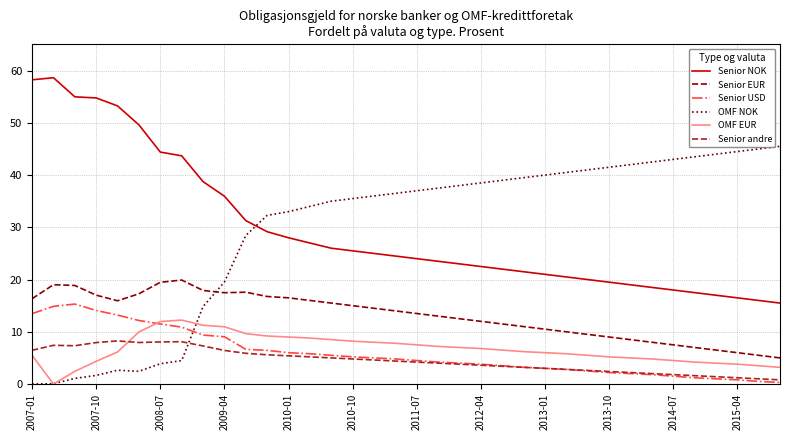

What are all the series names shown in the legend?

Senior NOK, Senior EUR, Senior USD, OMF NOK, OMF EUR, Senior andre